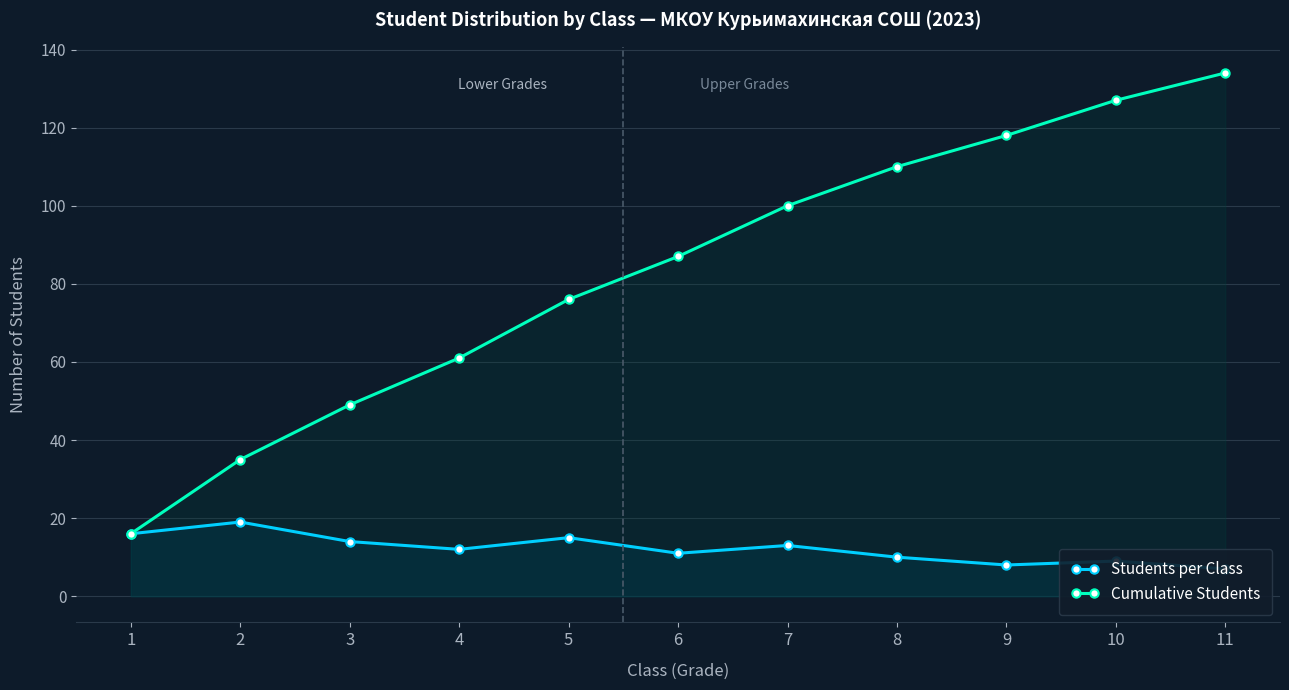

What is the highest value of the Cumulative Students series?

134